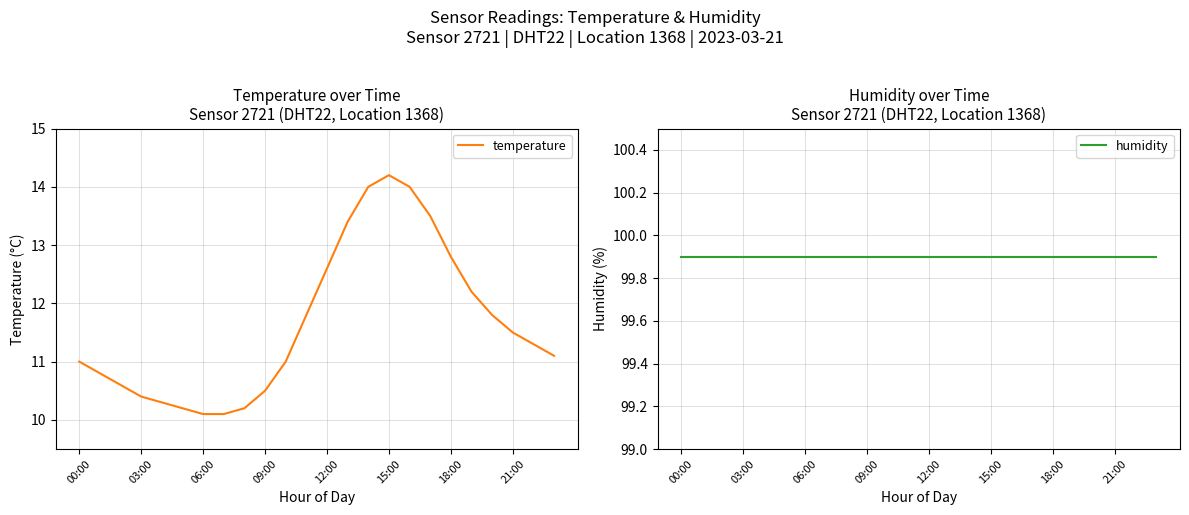

Reading left to right, extract all data points from this chart.

temperature: 11.0	10.8	10.6	10.4	10.3	10.2	10.1	10.1	10.2	10.5	11.0	11.8	12.6	13.4	14.0	14.2	14.0	13.5	12.8	12.2	11.8	11.5	11.3	11.1
humidity: 99.9	99.9	99.9	99.9	99.9	99.9	99.9	99.9	99.9	99.9	99.9	99.9	99.9	99.9	99.9	99.9	99.9	99.9	99.9	99.9	99.9	99.9	99.9	99.9